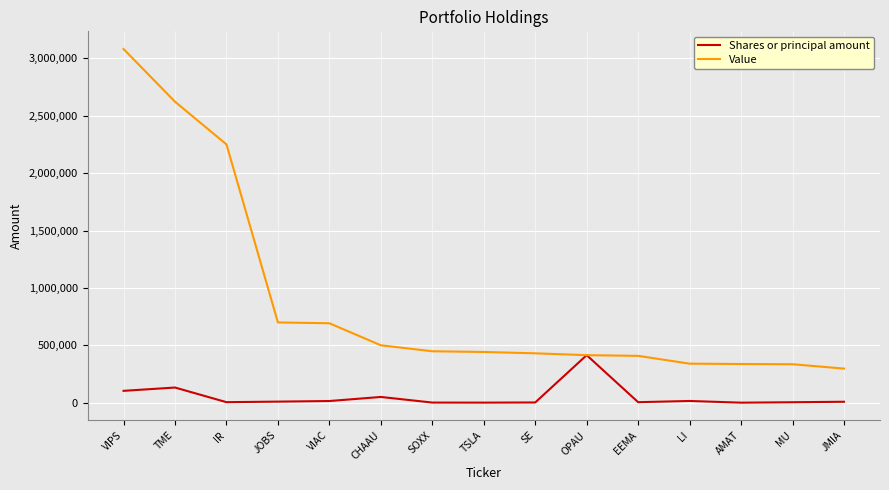

At which category does the chart reach its peak across all series?

VIPS